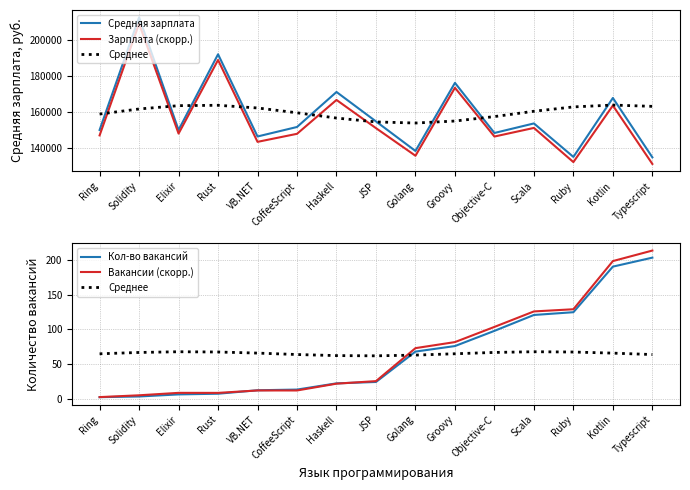

Reading left to right, transcribe all the data shown in this chart.

Средняя зарплата: 150000.0	212500.0	150000.0	192000.0	146400.0	151666.0	171083.0	154750.0	138357.0	176142.0	148346.0	153636.0	135063.0	167757.0	134835.0
Зарплата (скорр.): 147000.0	208967.4	147999.6	188835.5	143413.6	147875.9	166665.2	151023.7	135706.4	173412.8	146368.4	151148.2	132187.4	163574.0	131159.1
Среднее: 64.8	66.7	67.8	67.4	65.8	63.7	62.2	61.9	62.9	64.9	66.8	67.8	67.4	65.8	63.7
Кол-во вакансий: 2.0	3.0	6.0	7.0	12.0	13.0	22.0	24.0	68.0	76.0	98.0	121.0	125.0	191.0	204.0
Вакансии (скорр.): 2.1	4.7	8.2	8.2	11.7	11.7	21.6	25.2	73.0	81.7	103.7	126.1	129.3	199.0	214.3